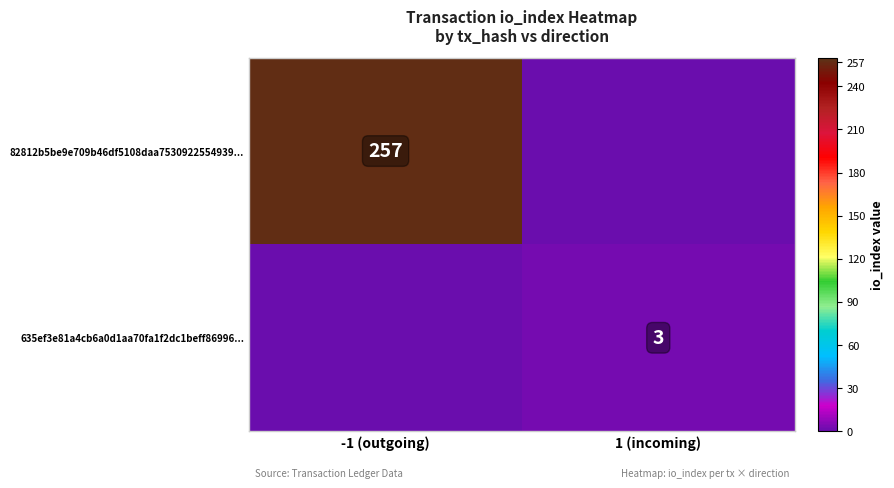

Is it true that 82812b5be9e709b46df5108daa7530922554939... equals 257 at -1 (outgoing)?

True